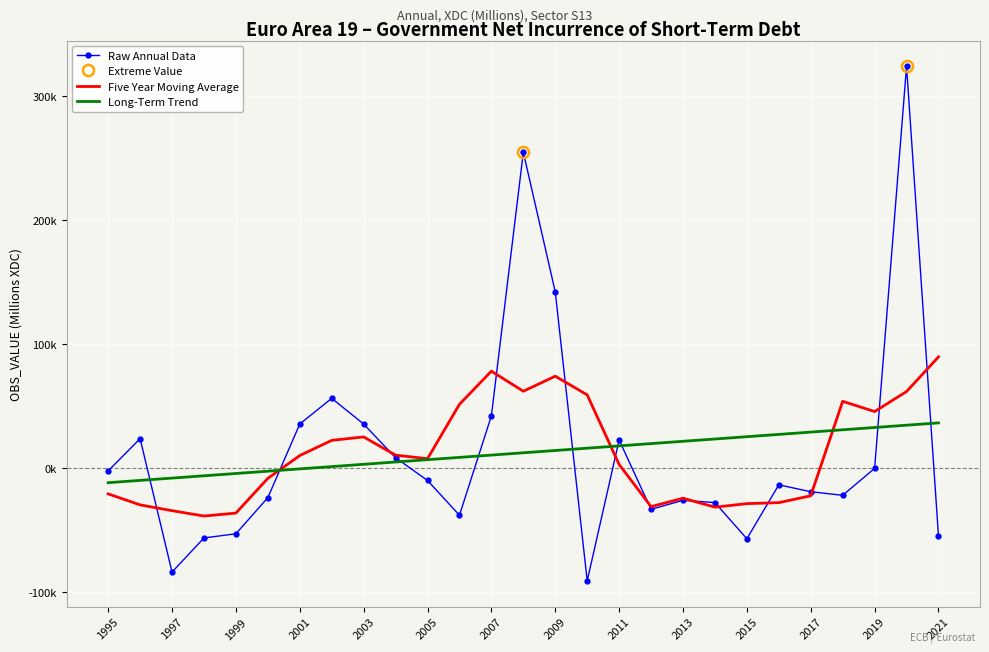

What is the highest value of the Long-Term Trend series?

36634.2